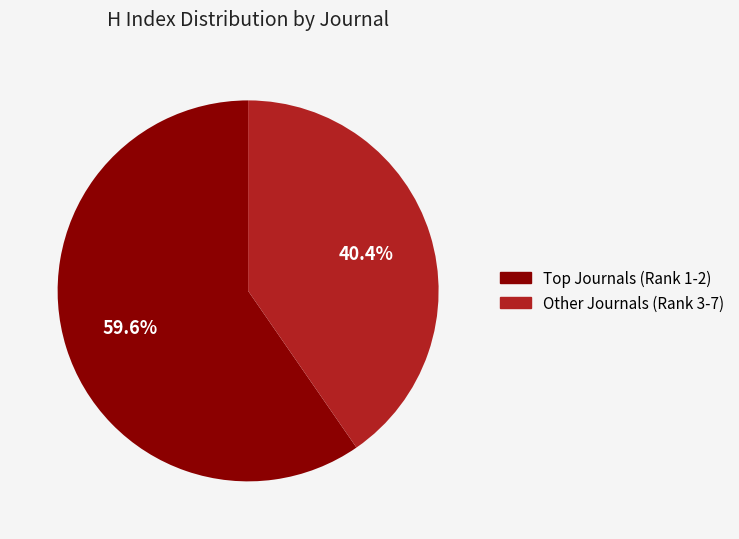

Count the number of slices in the pie.

2